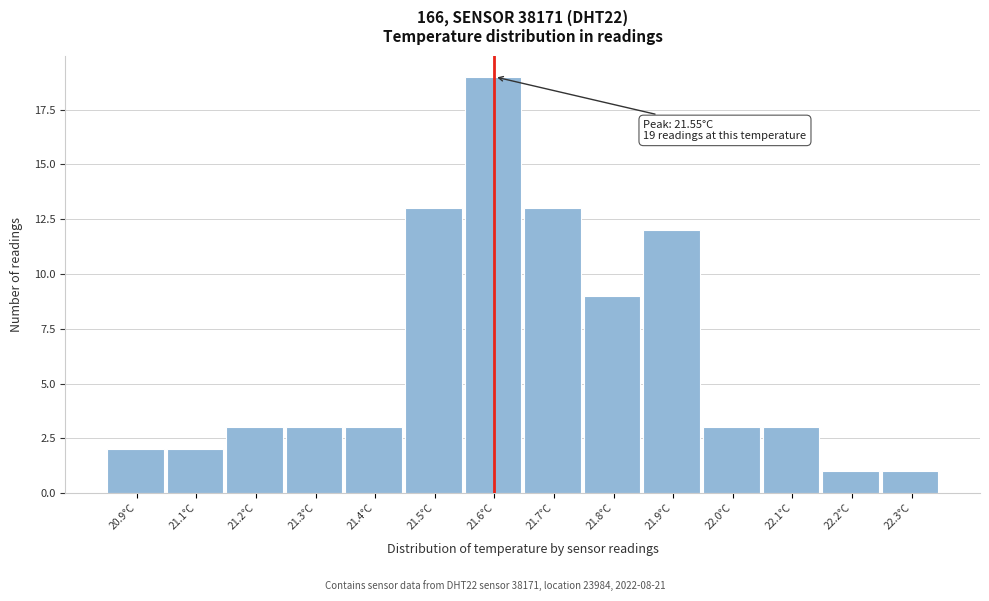

Reading left to right, what are all the values shown in this chart?

2	2	3	3	3	13	19	13	9	12	3	3	1	1